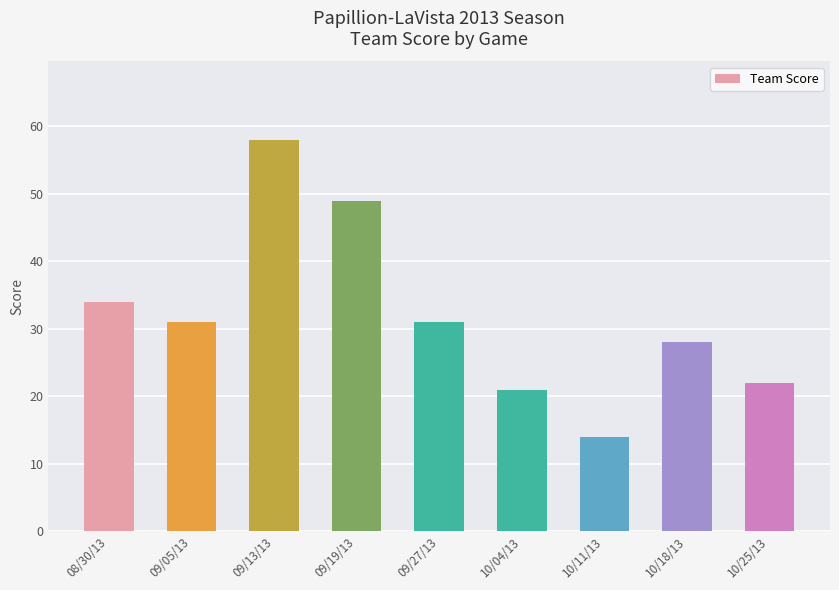

What is the difference between the maximum and minimum values?

44